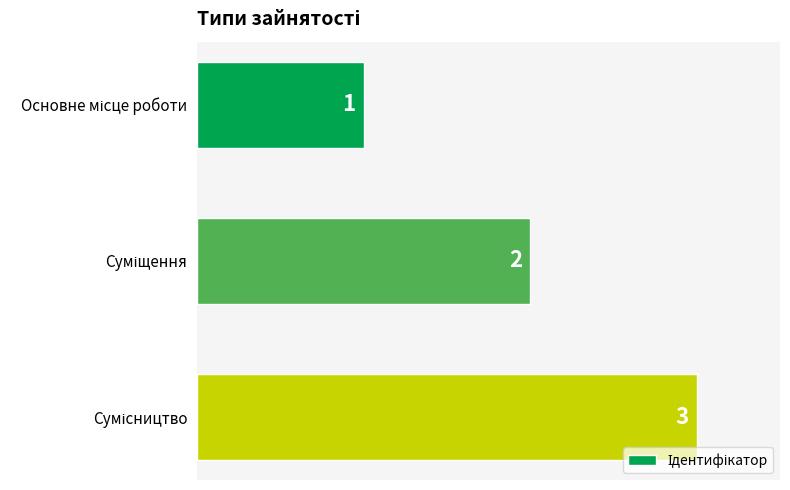

What is the value of the 1st bar from the top?

1